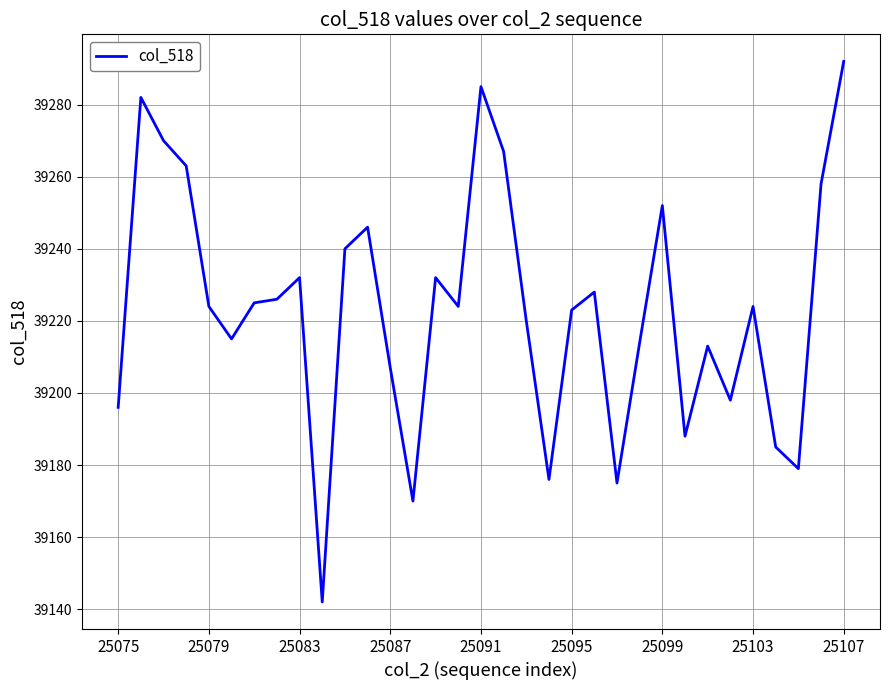

What is the greatest value displayed?

39292